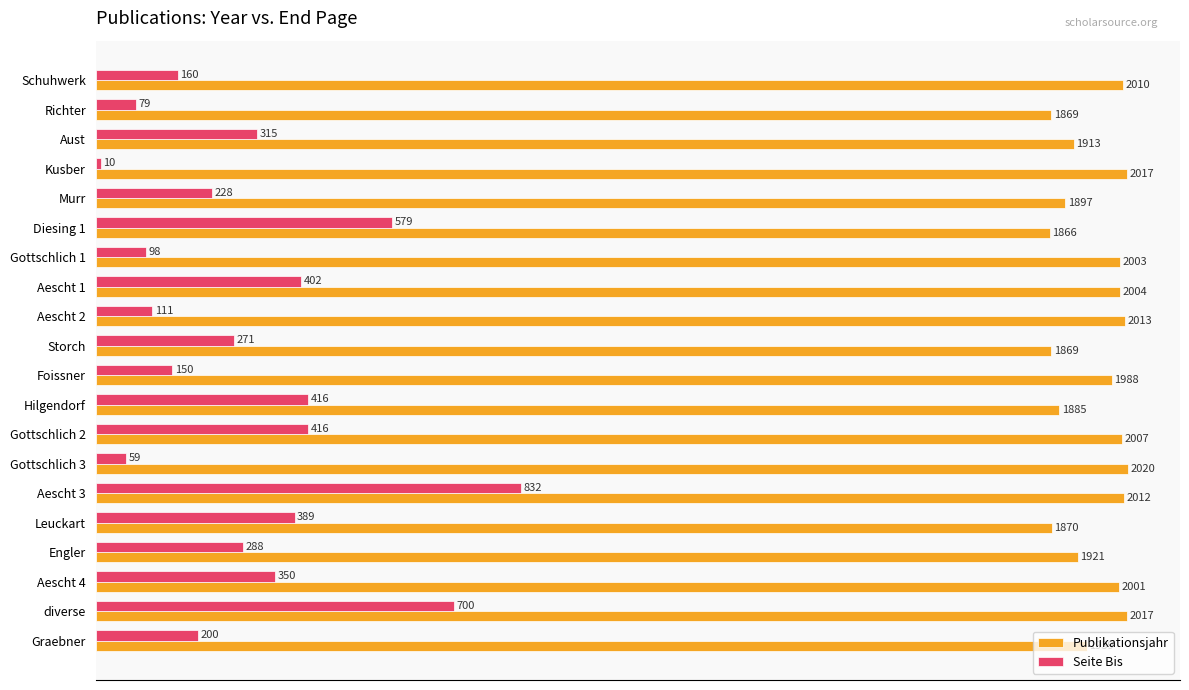

What is the approximate value of Publikationsjahr at Leuckart, to the nearest 10?

1870